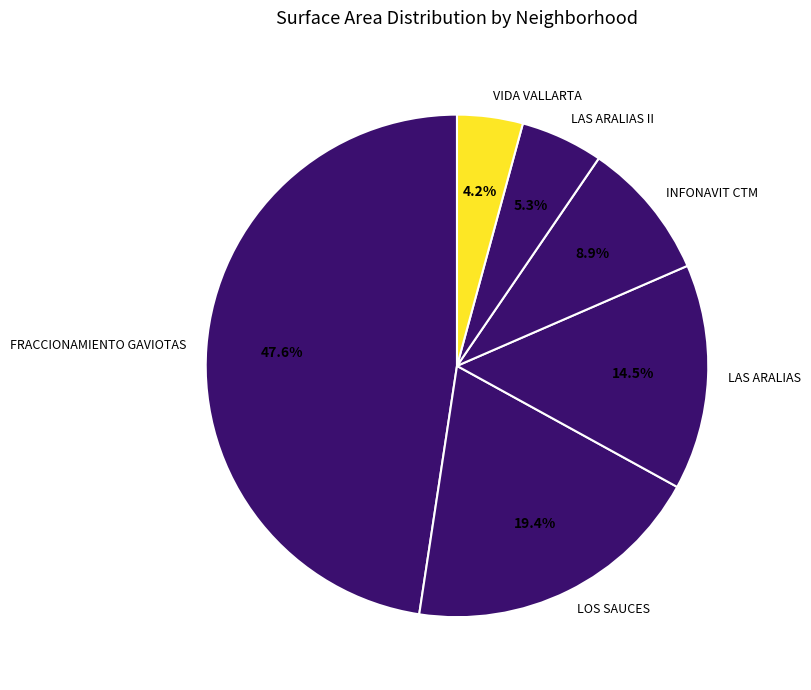

To the nearest percent, what is the average slice percentage?

17%